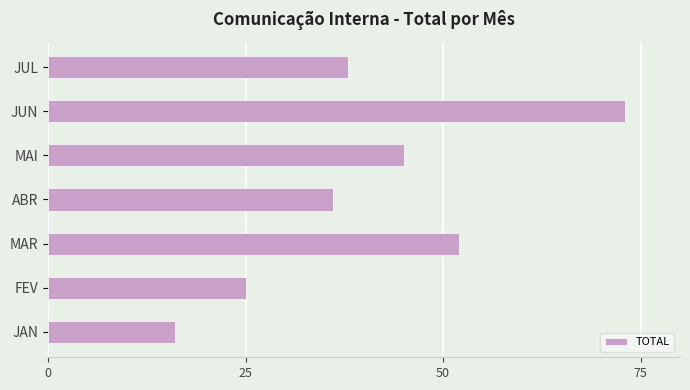

List the labels in order of value, largest first.

JUN, MAR, MAI, JUL, ABR, FEV, JAN